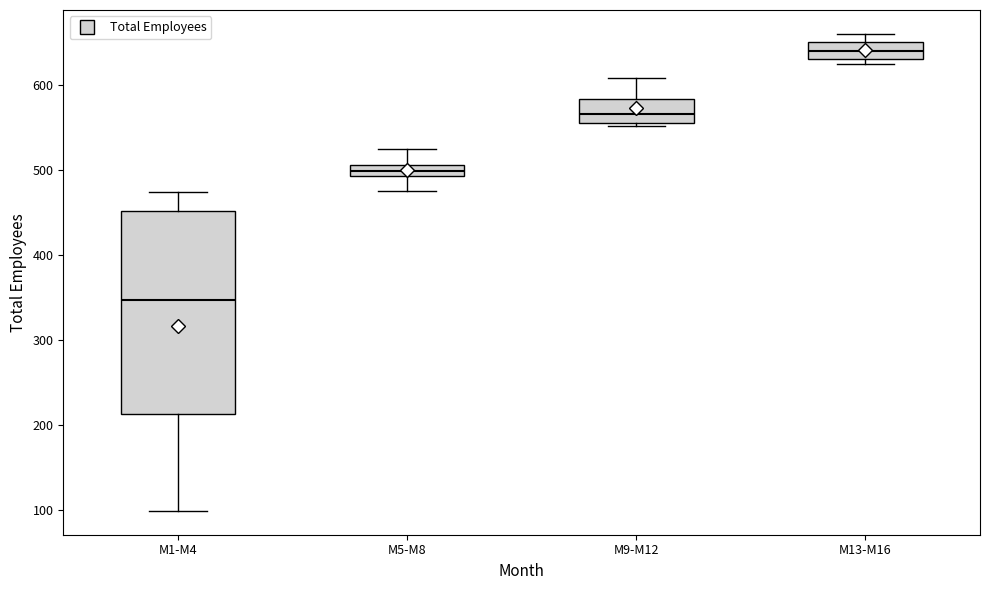

Which box has the lowest median line?

M1-M4